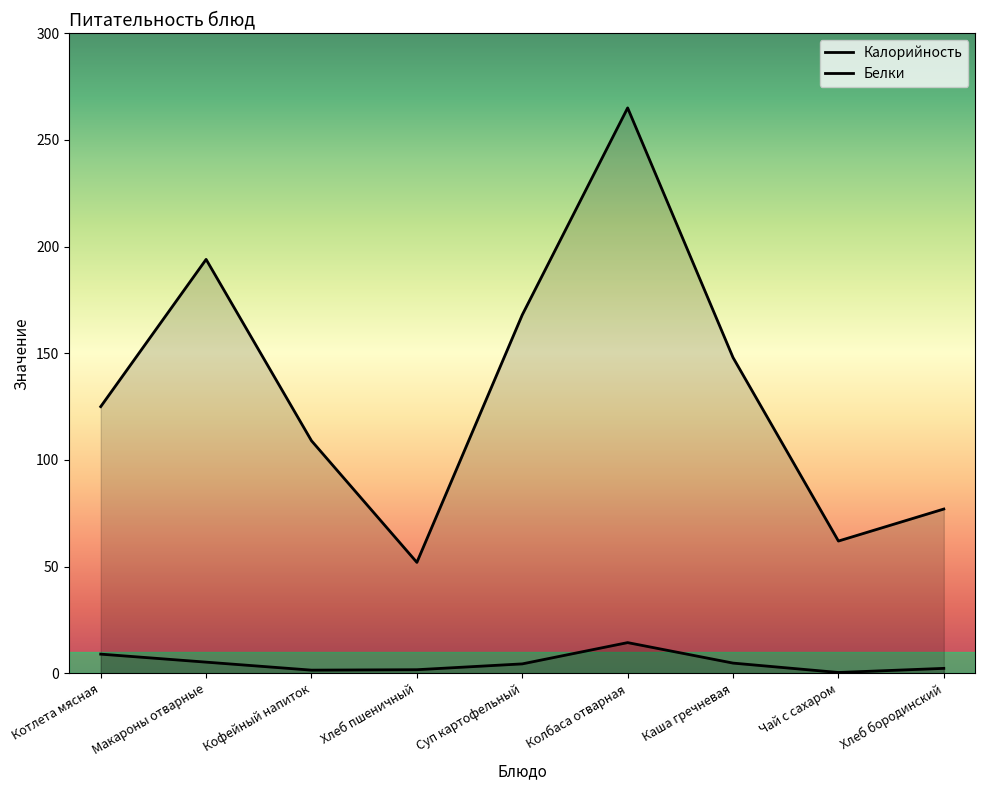

How many values in the Белки series exceed 4?

5